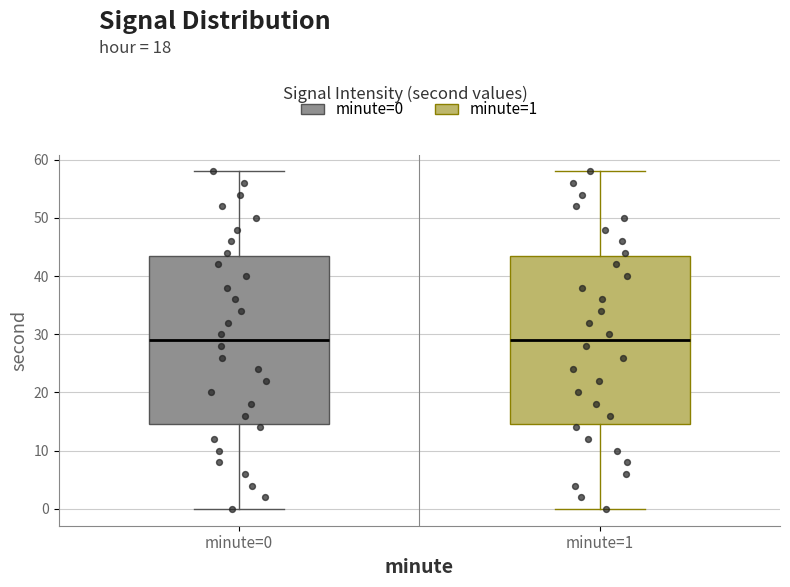

Reading left to right, transcribe this box plot: for each box, give where its median line is, the range the box spans, and where its two whiskers end, as read against the y-axis. The values are not printed on the chart, so give them approximately, as read against the axis.

minute=0: median 29, box 15 to 44, whiskers 0 to 58
minute=1: median 29, box 15 to 44, whiskers 0 to 58